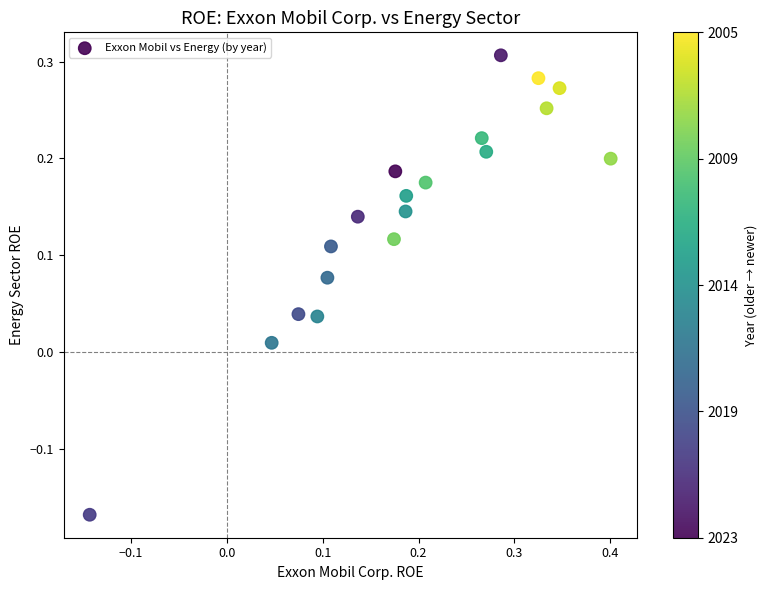

What is the range of Y values (max minus min)?

0.5